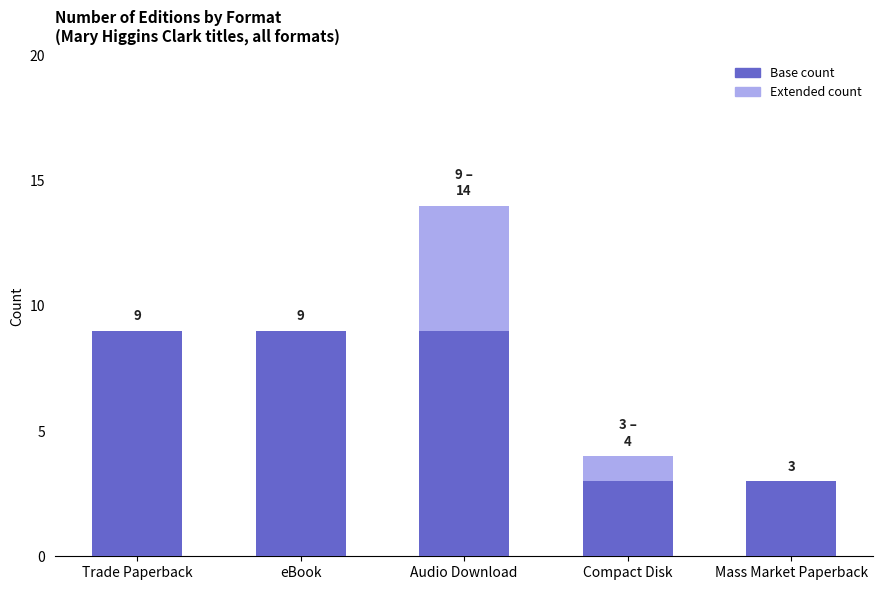

How many series are shown in this chart?

2